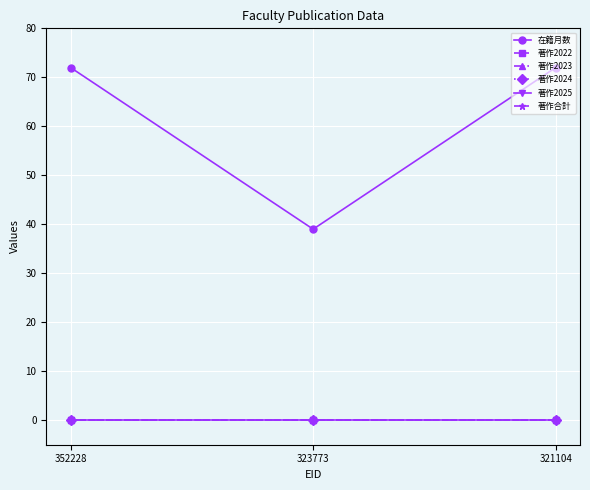

Is this an area chart (filled region under the line)?

No